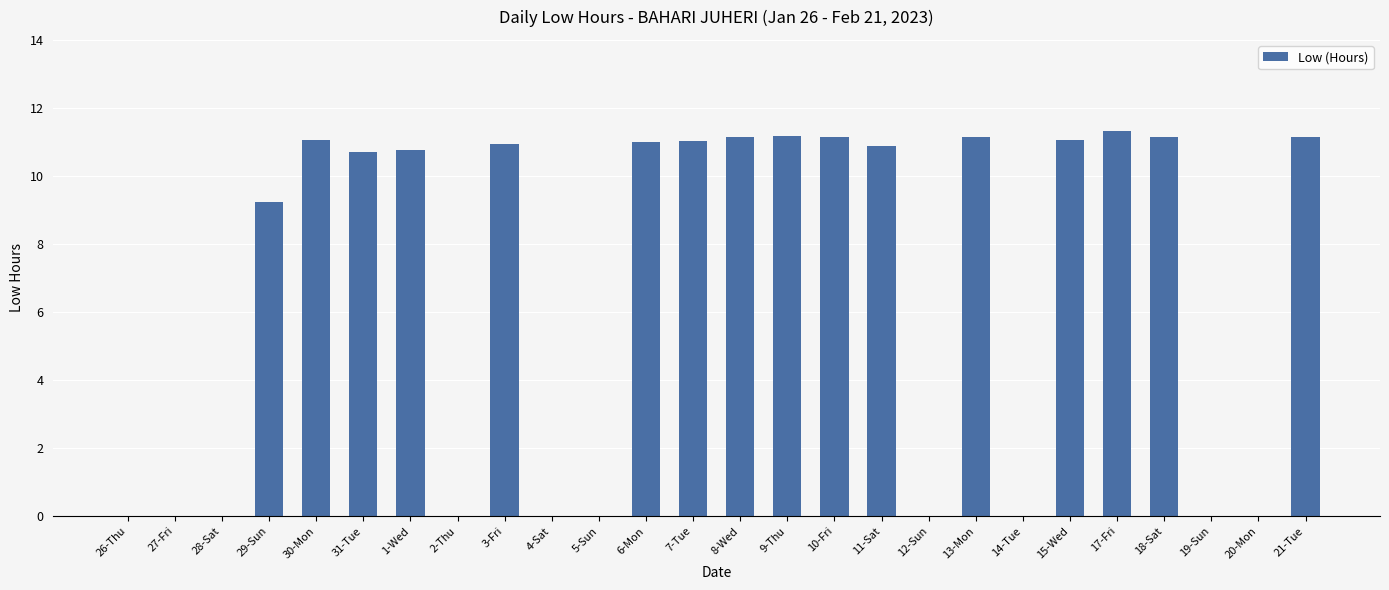

How many categories are shown in the chart?

26